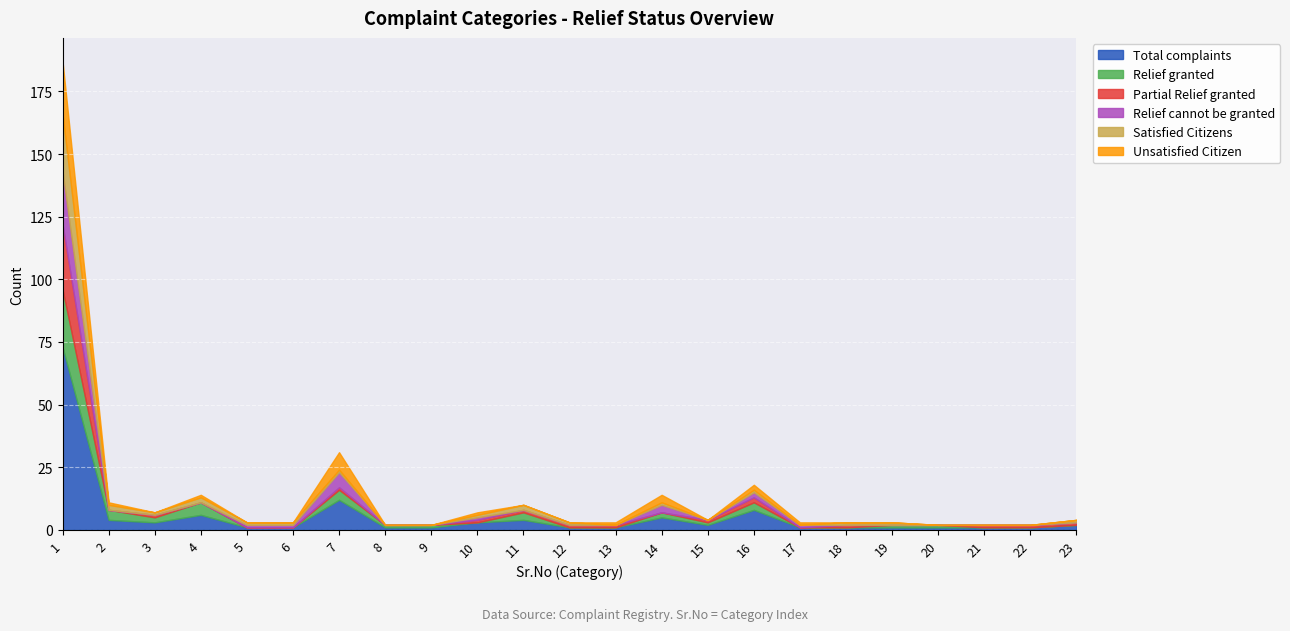

At which category does Unsatisfied_Citizen reach its first local valley?

3